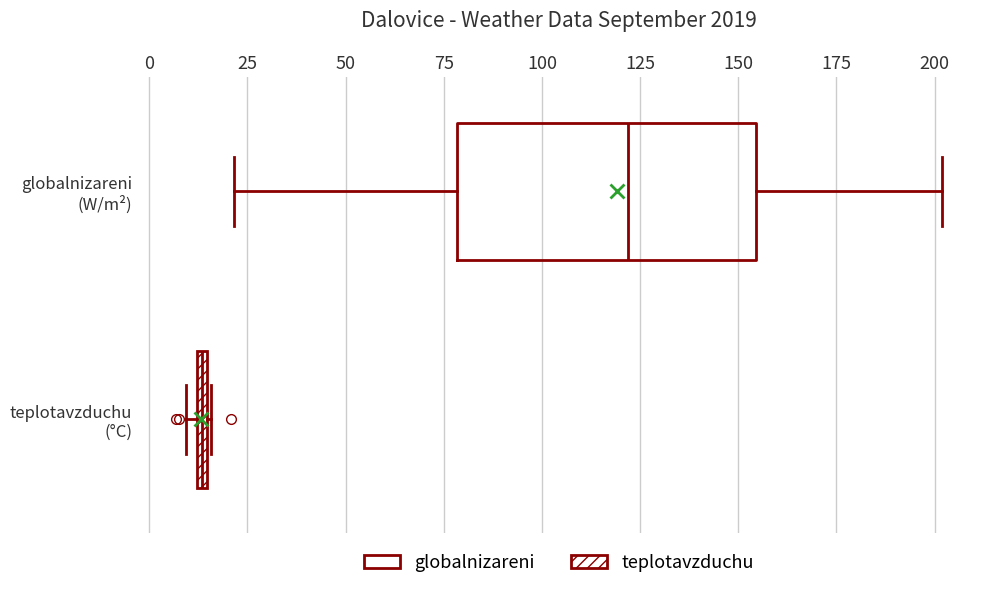

Where is the right edge of the box for teplotavzduchu (°C) on the x-axis? The values are not printed on the chart, so give them approximately, as read against the axis.

15